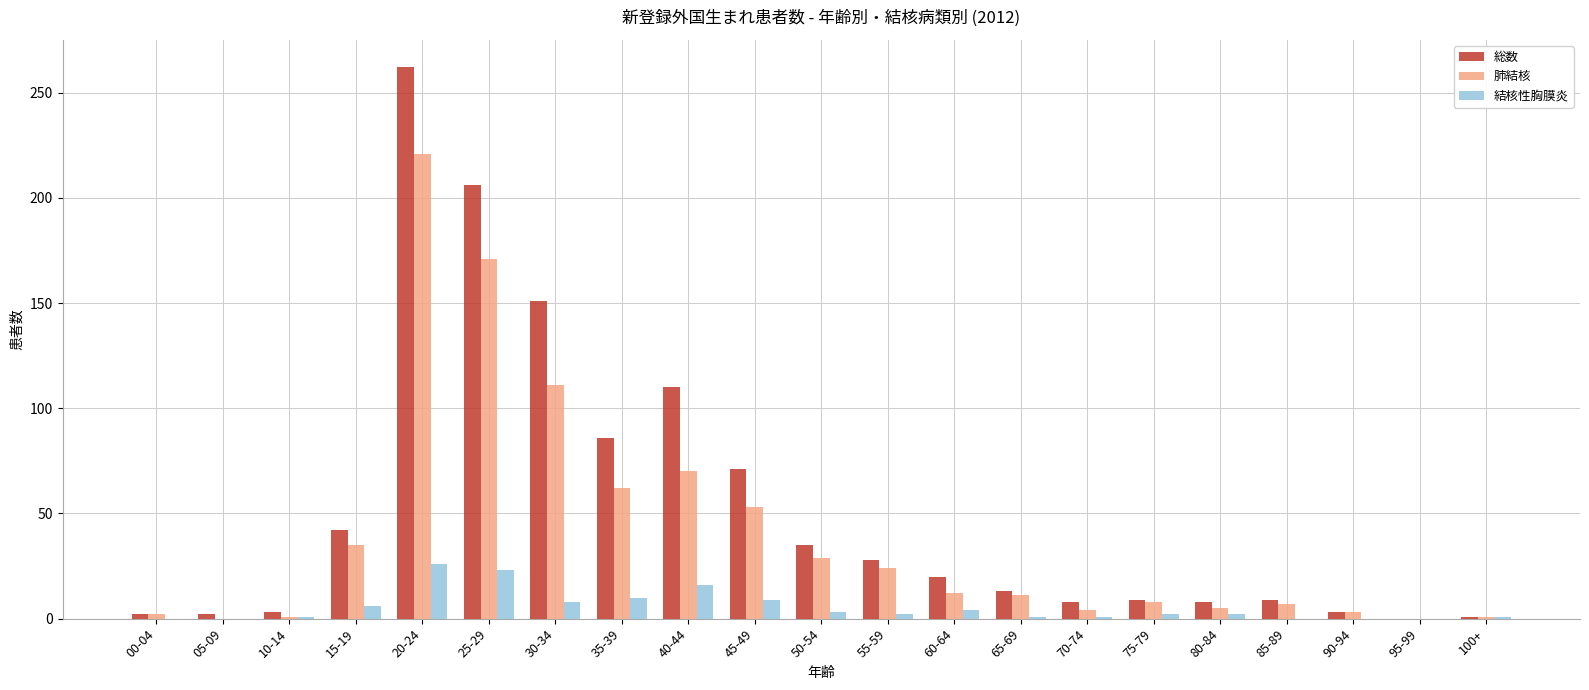

True or false: 肺結核 has a value of 1 at 10-14.

True